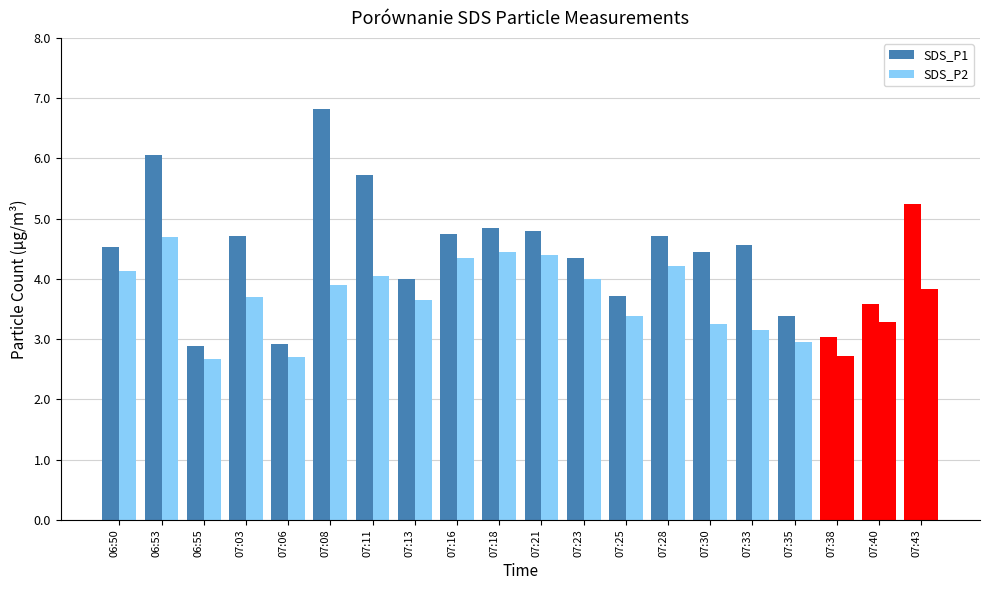

Reading left to right, extract all data points from this chart.

SDS_P1: 4.5	6.0	2.9	4.7	2.9	6.8	5.7	4.0	4.8	4.8	4.8	4.3	3.7	4.7	4.5	4.6	3.4	3.0	3.6	5.2
SDS_P2: 4.1	4.7	2.7	3.7	2.7	3.9	4.0	3.6	4.3	4.5	4.4	4.0	3.4	4.2	3.2	3.1	3.0	2.7	3.3	3.8